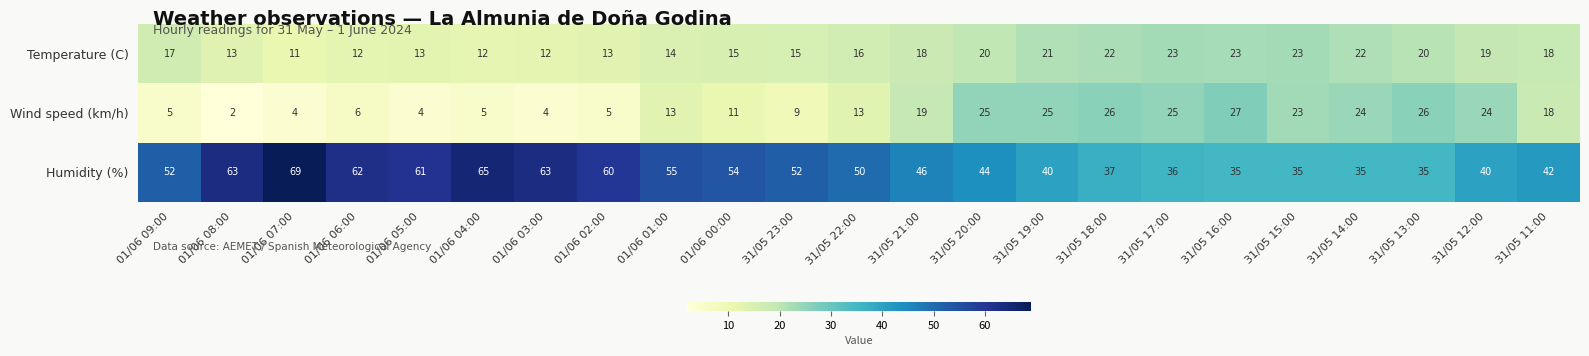

Which series has the widest spread of values?

Humidity (%)